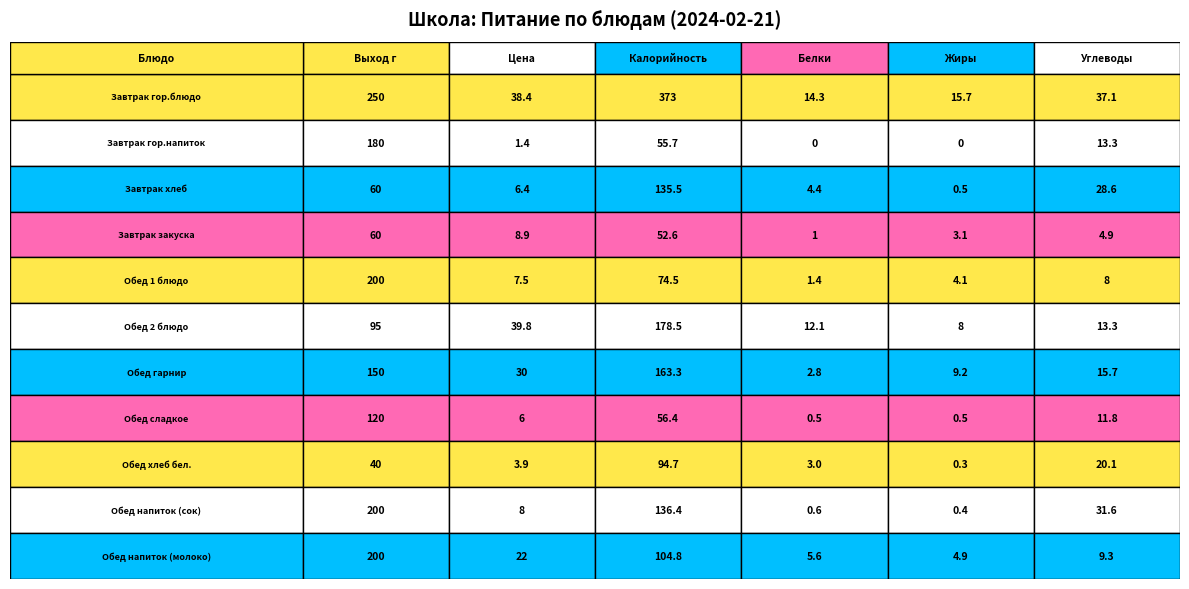

At which category is the sum across all series the highest?

Завтрак гор.блюдо